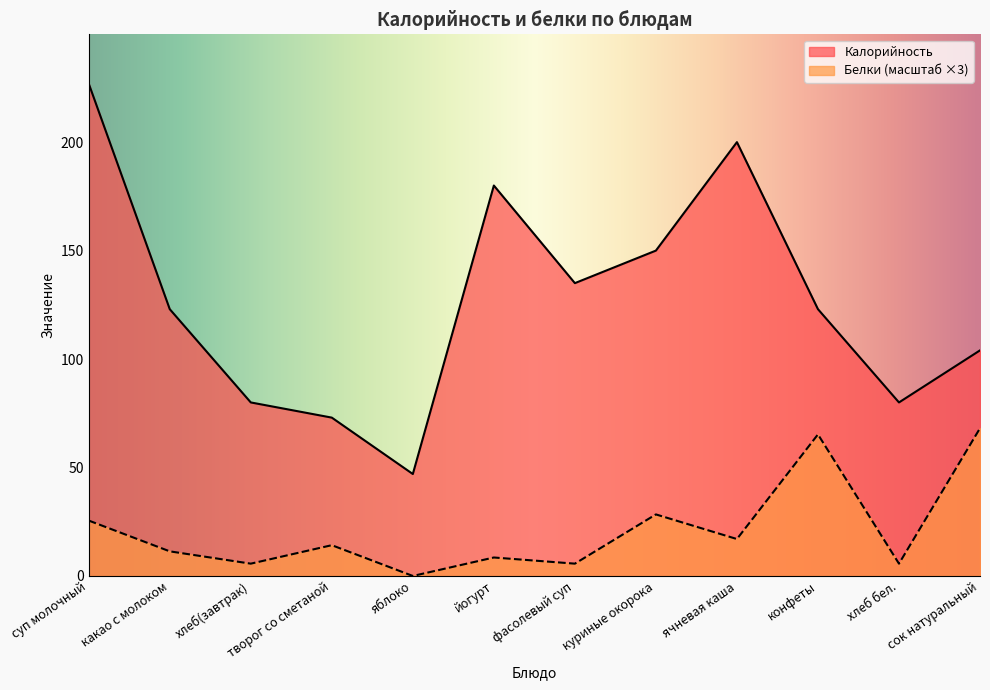

How many interior local peaks does the Калорийность series have?

2